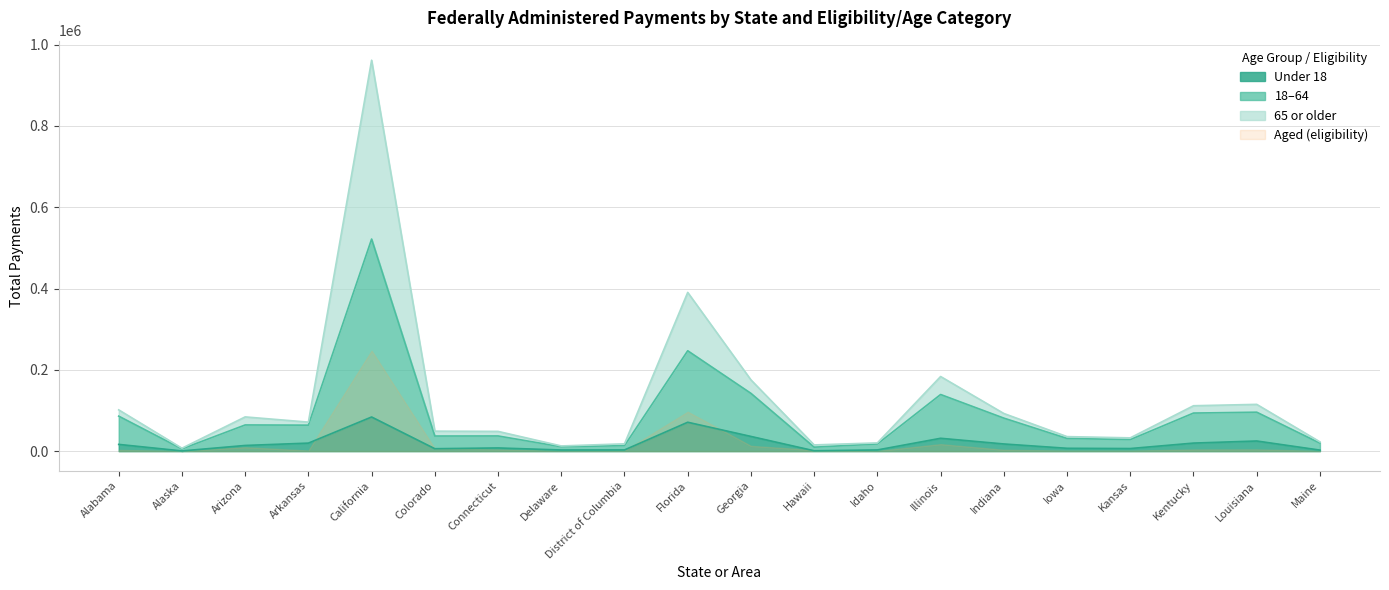

How many interior local valleys does the Total series have?

5